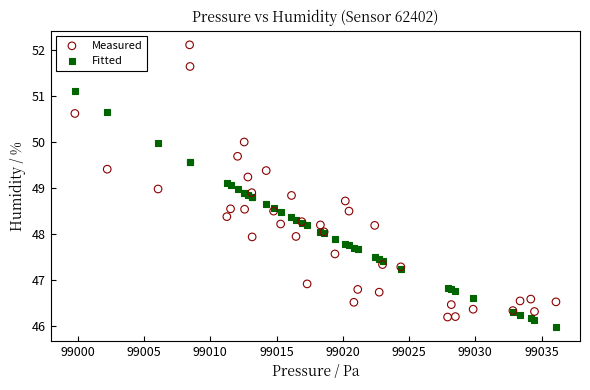

What are all the series names shown in the legend?

Measured, Fitted